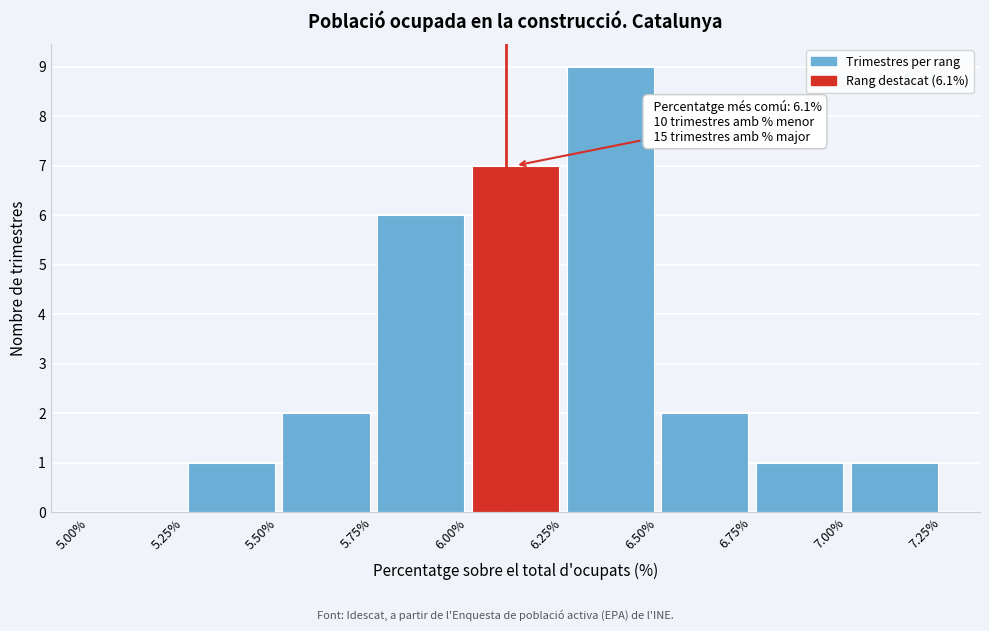

Which range on the x-axis has the tallest bar?

6.25% to 6.50%